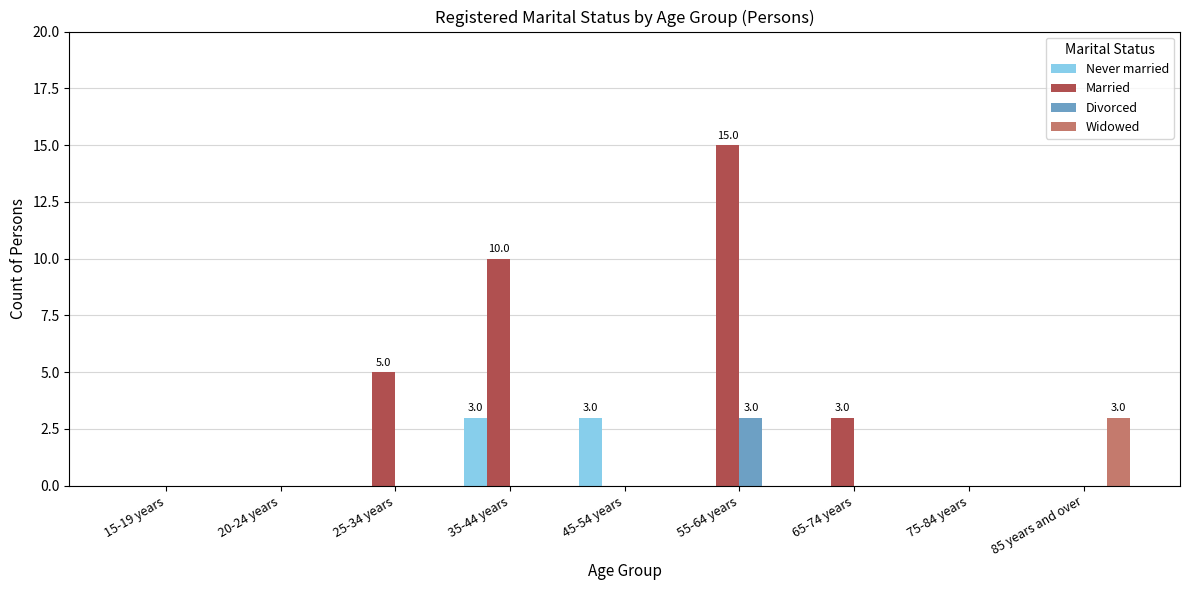

The value of Never married at 20-24 years is 0. True or false?

True